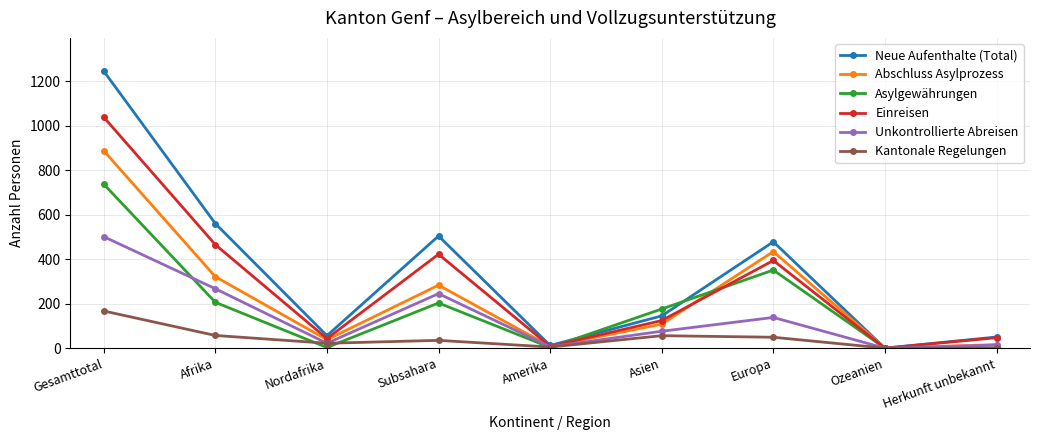

Is it true that Asylgewährungen equals 203 at Subsahara?

True